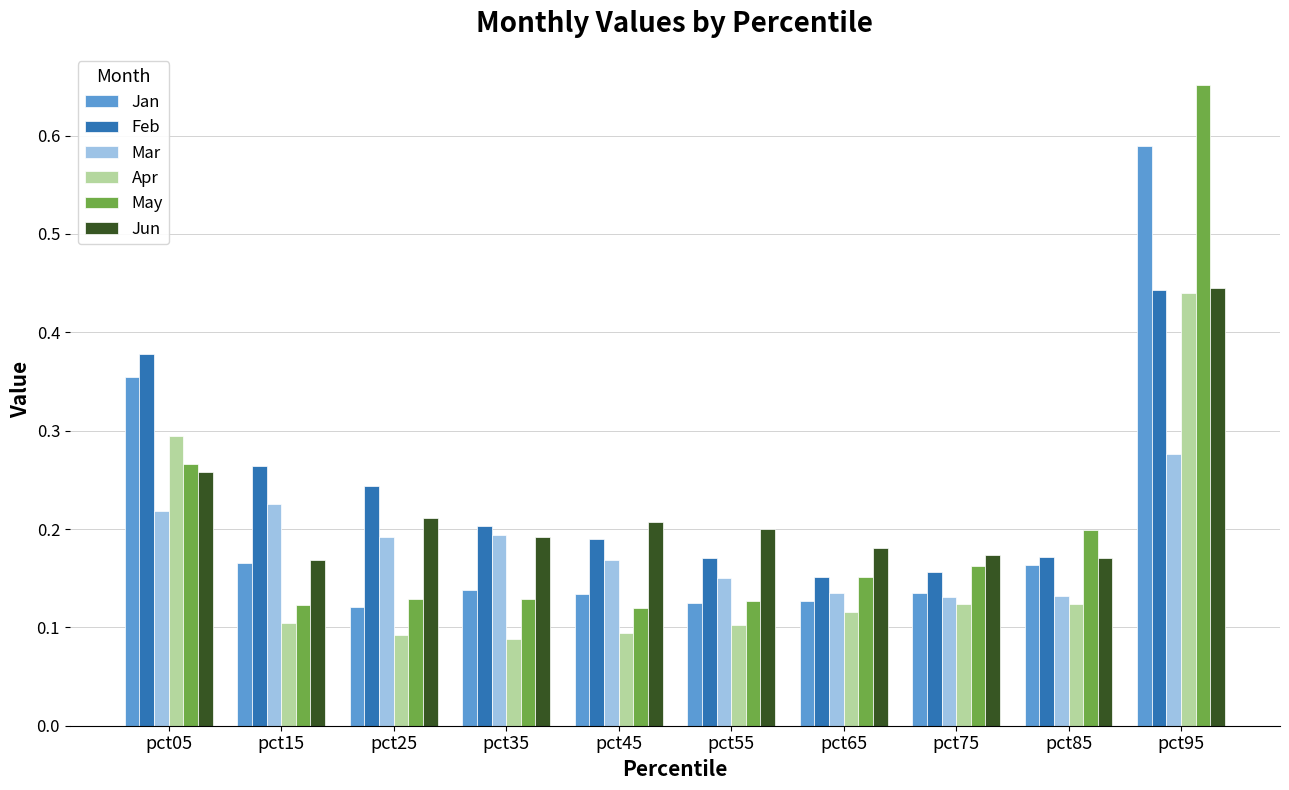

What is the total value across all series at pct15?

1.1